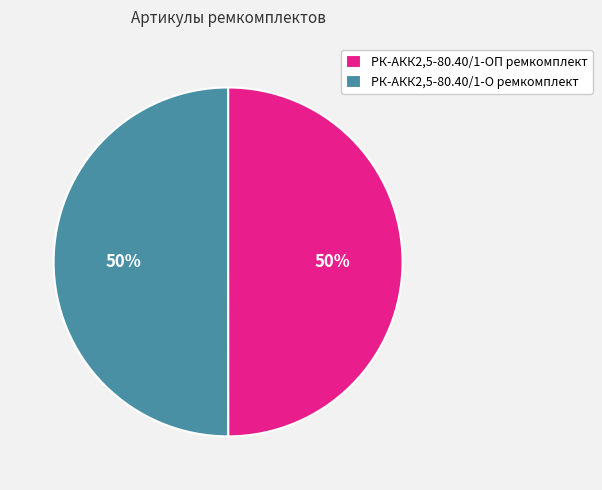

Is the sum of РК-АКК2,5-80.40/1-О ремкомплект and РК-АКК2,5-80.40/1-ОП ремкомплект greater than half?

Yes